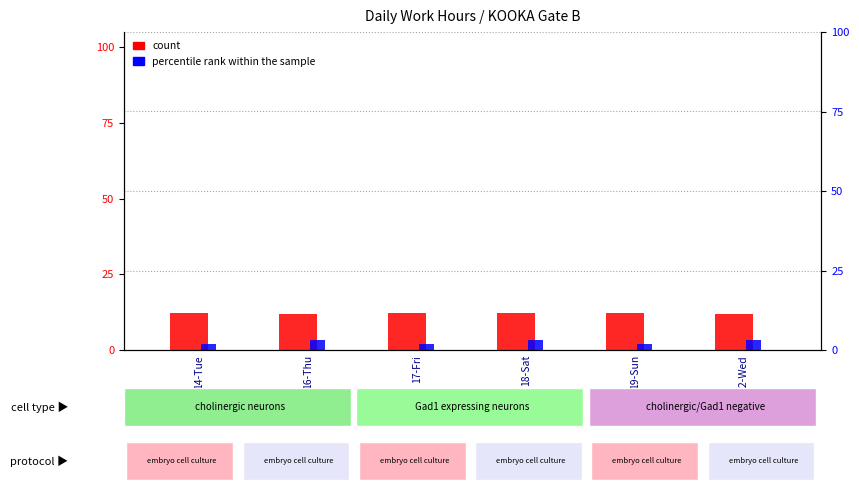

Is it true that percentile rank within the sample equals 1.7 at 18-Sat?

False